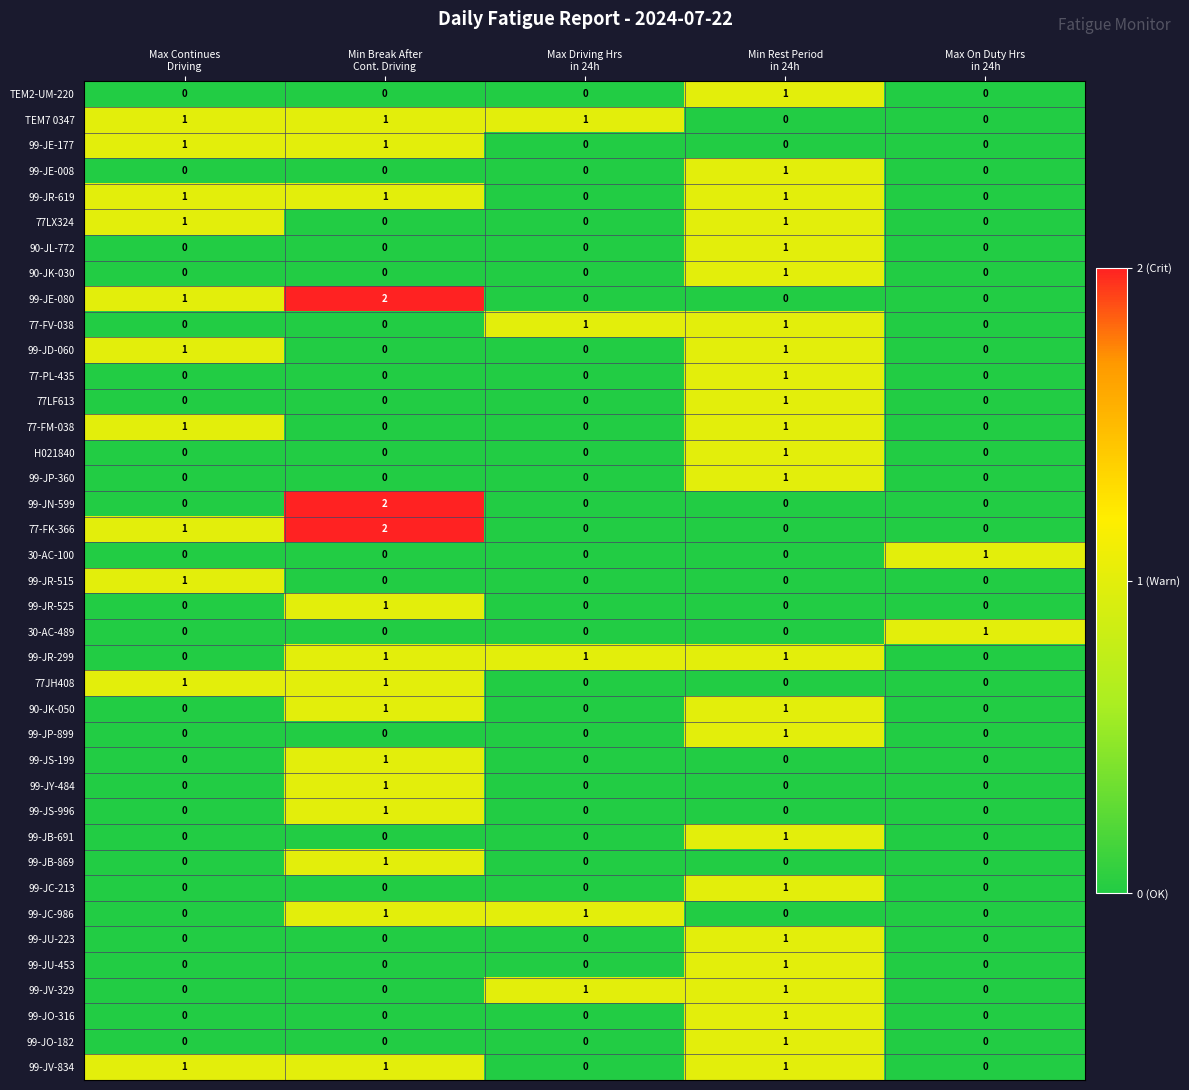

How many 99-JS-996 values are between 0 and 1?

5